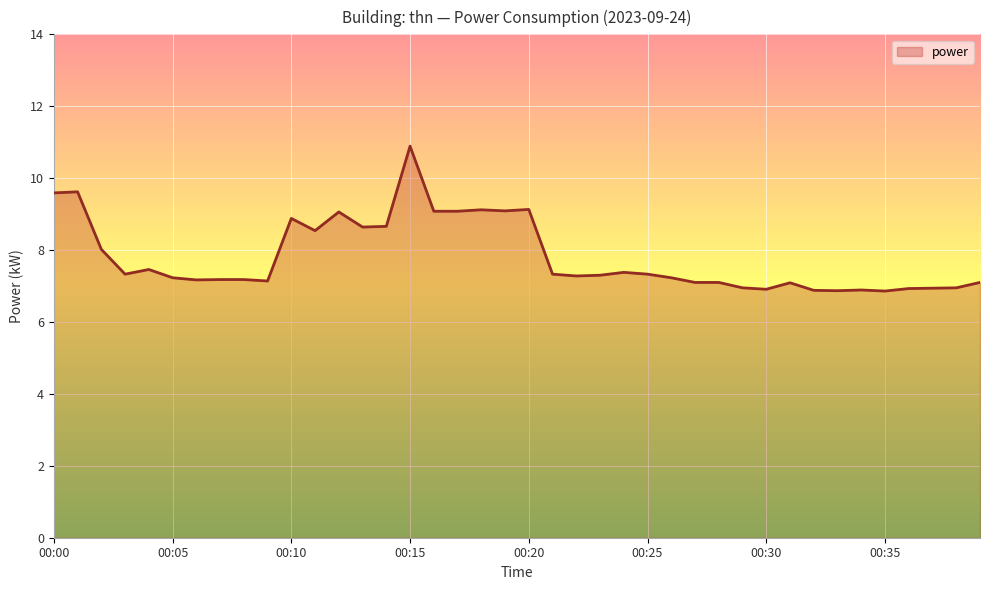

What is the difference between the maximum and minimum values?

4.0